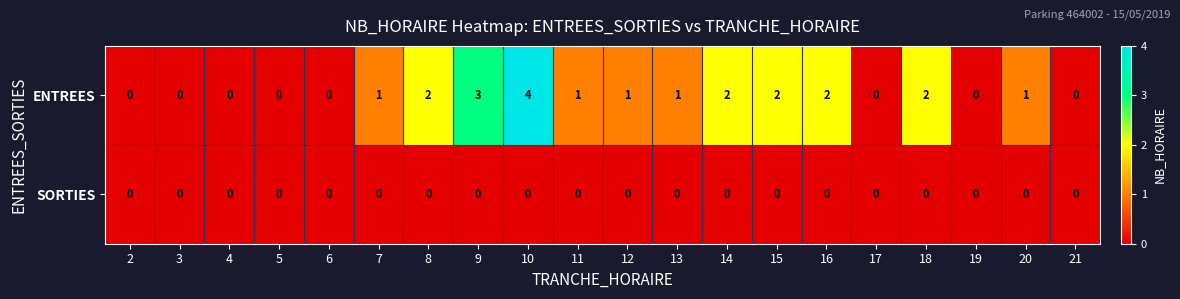

Which series has the widest spread of values?

ENTREES